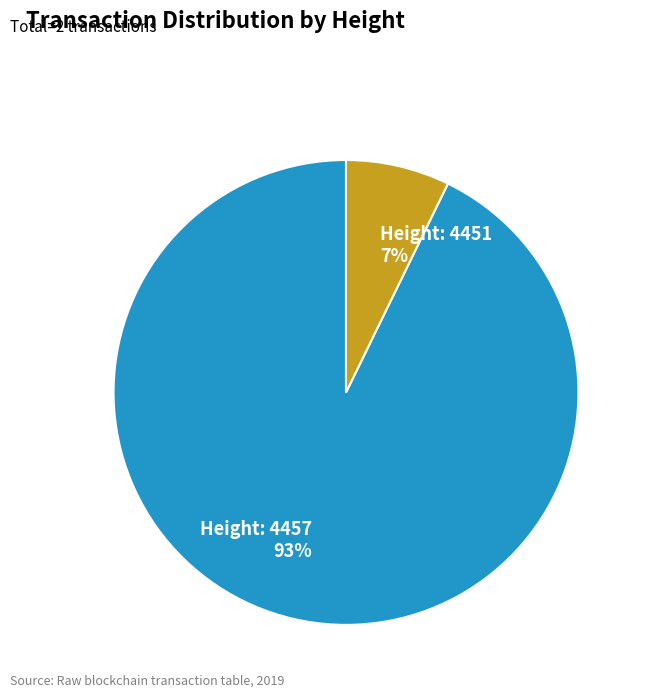

To the nearest percent, what is the average slice percentage?

50%